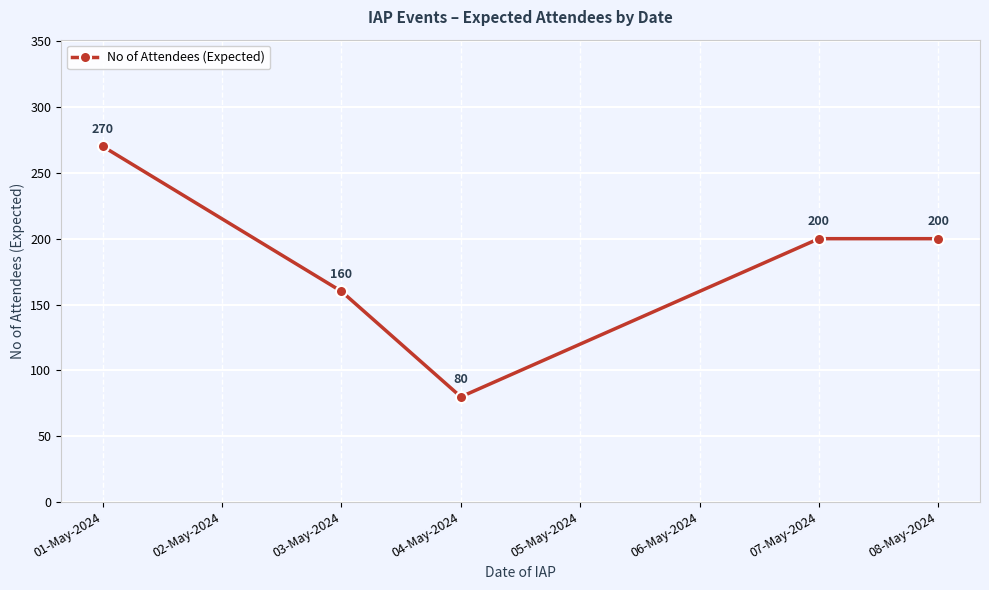

Count the number of categories in the chart.

5